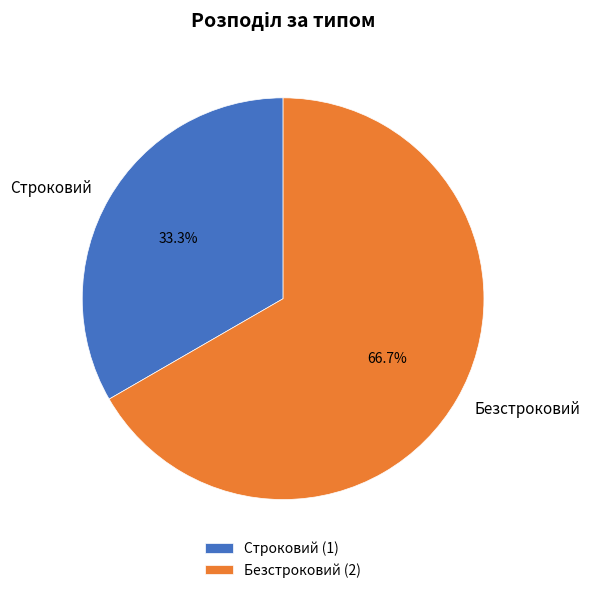

How many segments does this pie chart have?

2